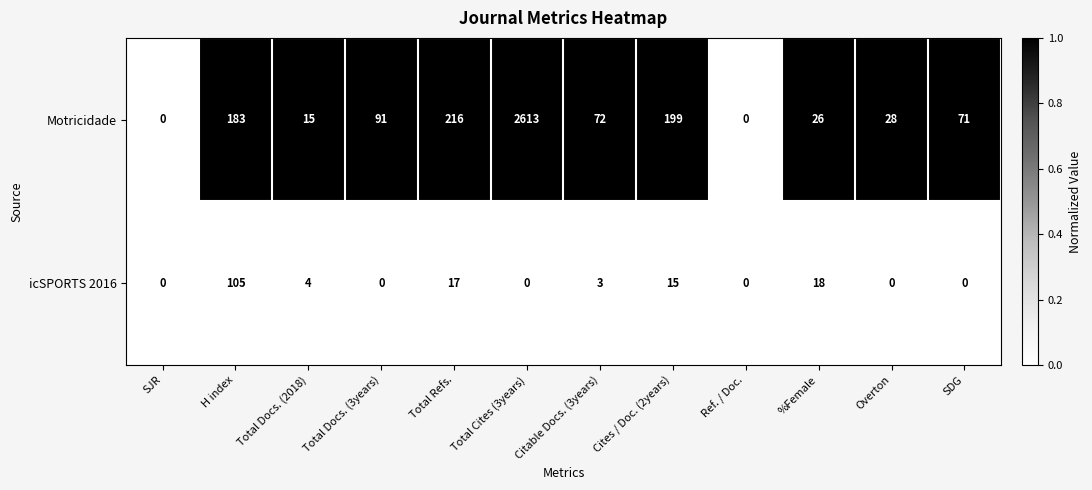

Which series has the largest total across all categories?

Motricidade